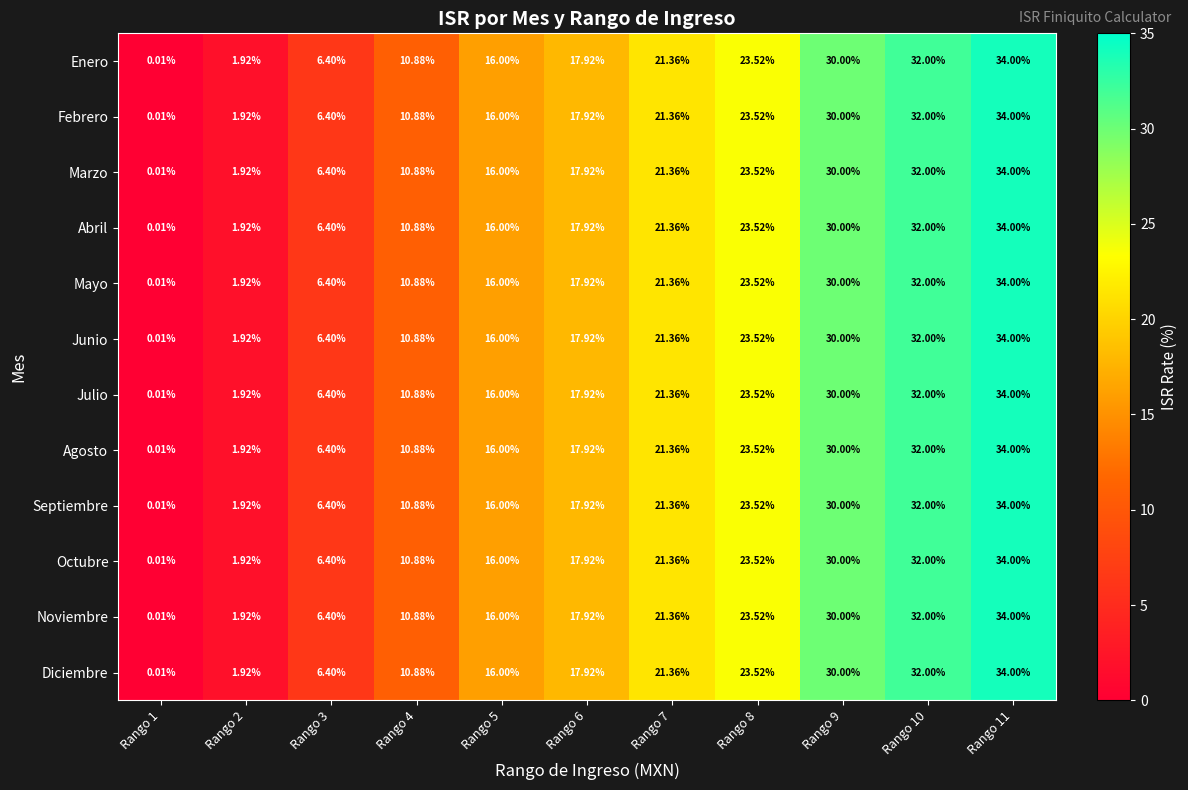

Reading right to left, list all the values displayed in this chart.

Enero: Rango 11=34.0	Rango 10=32.0	Rango 9=30.0	Rango 8=23.5	Rango 7=21.4	Rango 6=17.9	Rango 5=16.0	Rango 4=10.9	Rango 3=6.4	Rango 2=1.9	Rango 1=0.0
Febrero: Rango 11=34.0	Rango 10=32.0	Rango 9=30.0	Rango 8=23.5	Rango 7=21.4	Rango 6=17.9	Rango 5=16.0	Rango 4=10.9	Rango 3=6.4	Rango 2=1.9	Rango 1=0.0
Marzo: Rango 11=34.0	Rango 10=32.0	Rango 9=30.0	Rango 8=23.5	Rango 7=21.4	Rango 6=17.9	Rango 5=16.0	Rango 4=10.9	Rango 3=6.4	Rango 2=1.9	Rango 1=0.0
Abril: Rango 11=34.0	Rango 10=32.0	Rango 9=30.0	Rango 8=23.5	Rango 7=21.4	Rango 6=17.9	Rango 5=16.0	Rango 4=10.9	Rango 3=6.4	Rango 2=1.9	Rango 1=0.0
Mayo: Rango 11=34.0	Rango 10=32.0	Rango 9=30.0	Rango 8=23.5	Rango 7=21.4	Rango 6=17.9	Rango 5=16.0	Rango 4=10.9	Rango 3=6.4	Rango 2=1.9	Rango 1=0.0
Junio: Rango 11=34.0	Rango 10=32.0	Rango 9=30.0	Rango 8=23.5	Rango 7=21.4	Rango 6=17.9	Rango 5=16.0	Rango 4=10.9	Rango 3=6.4	Rango 2=1.9	Rango 1=0.0
Julio: Rango 11=34.0	Rango 10=32.0	Rango 9=30.0	Rango 8=23.5	Rango 7=21.4	Rango 6=17.9	Rango 5=16.0	Rango 4=10.9	Rango 3=6.4	Rango 2=1.9	Rango 1=0.0
Agosto: Rango 11=34.0	Rango 10=32.0	Rango 9=30.0	Rango 8=23.5	Rango 7=21.4	Rango 6=17.9	Rango 5=16.0	Rango 4=10.9	Rango 3=6.4	Rango 2=1.9	Rango 1=0.0
Septiembre: Rango 11=34.0	Rango 10=32.0	Rango 9=30.0	Rango 8=23.5	Rango 7=21.4	Rango 6=17.9	Rango 5=16.0	Rango 4=10.9	Rango 3=6.4	Rango 2=1.9	Rango 1=0.0
Octubre: Rango 11=34.0	Rango 10=32.0	Rango 9=30.0	Rango 8=23.5	Rango 7=21.4	Rango 6=17.9	Rango 5=16.0	Rango 4=10.9	Rango 3=6.4	Rango 2=1.9	Rango 1=0.0
Noviembre: Rango 11=34.0	Rango 10=32.0	Rango 9=30.0	Rango 8=23.5	Rango 7=21.4	Rango 6=17.9	Rango 5=16.0	Rango 4=10.9	Rango 3=6.4	Rango 2=1.9	Rango 1=0.0
Diciembre: Rango 11=34.0	Rango 10=32.0	Rango 9=30.0	Rango 8=23.5	Rango 7=21.4	Rango 6=17.9	Rango 5=16.0	Rango 4=10.9	Rango 3=6.4	Rango 2=1.9	Rango 1=0.0